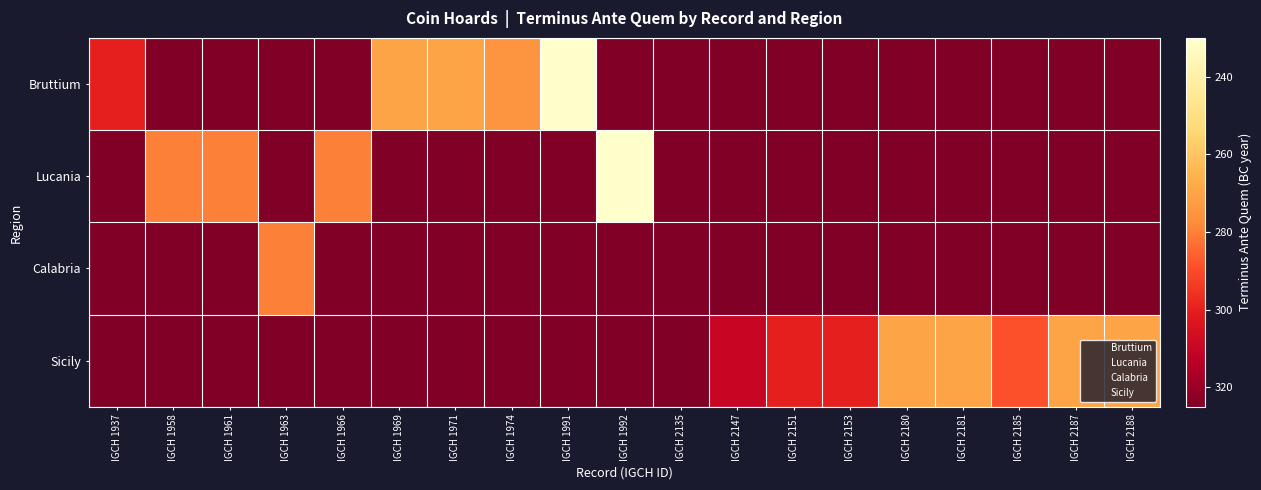

Reading left to right, extract all data points from this chart.

Bruttium: IGCH 1937=-300	IGCH 1958=-325	IGCH 1961=-325	IGCH 1963=-325	IGCH 1966=-325	IGCH 1969=-270	IGCH 1971=-270	IGCH 1974=-275	IGCH 1991=-230	IGCH 1992=-325	IGCH 2135=-325	IGCH 2147=-325	IGCH 2151=-325	IGCH 2153=-325	IGCH 2180=-325	IGCH 2181=-325	IGCH 2185=-325	IGCH 2187=-325	IGCH 2188=-325
Lucania: IGCH 1937=-325	IGCH 1958=-280	IGCH 1961=-280	IGCH 1963=-325	IGCH 1966=-280	IGCH 1969=-325	IGCH 1971=-325	IGCH 1974=-325	IGCH 1991=-325	IGCH 1992=-230	IGCH 2135=-325	IGCH 2147=-325	IGCH 2151=-325	IGCH 2153=-325	IGCH 2180=-325	IGCH 2181=-325	IGCH 2185=-325	IGCH 2187=-325	IGCH 2188=-325
Calabria: IGCH 1937=-325	IGCH 1958=-325	IGCH 1961=-325	IGCH 1963=-280	IGCH 1966=-325	IGCH 1969=-325	IGCH 1971=-325	IGCH 1974=-325	IGCH 1991=-325	IGCH 1992=-325	IGCH 2135=-325	IGCH 2147=-325	IGCH 2151=-325	IGCH 2153=-325	IGCH 2180=-325	IGCH 2181=-325	IGCH 2185=-325	IGCH 2187=-325	IGCH 2188=-325
Sicily: IGCH 1937=-325	IGCH 1958=-325	IGCH 1961=-325	IGCH 1963=-325	IGCH 1966=-325	IGCH 1969=-325	IGCH 1971=-325	IGCH 1974=-325	IGCH 1991=-325	IGCH 1992=-325	IGCH 2135=-325	IGCH 2147=-310	IGCH 2151=-300	IGCH 2153=-300	IGCH 2180=-270	IGCH 2181=-270	IGCH 2185=-289	IGCH 2187=-270	IGCH 2188=-270